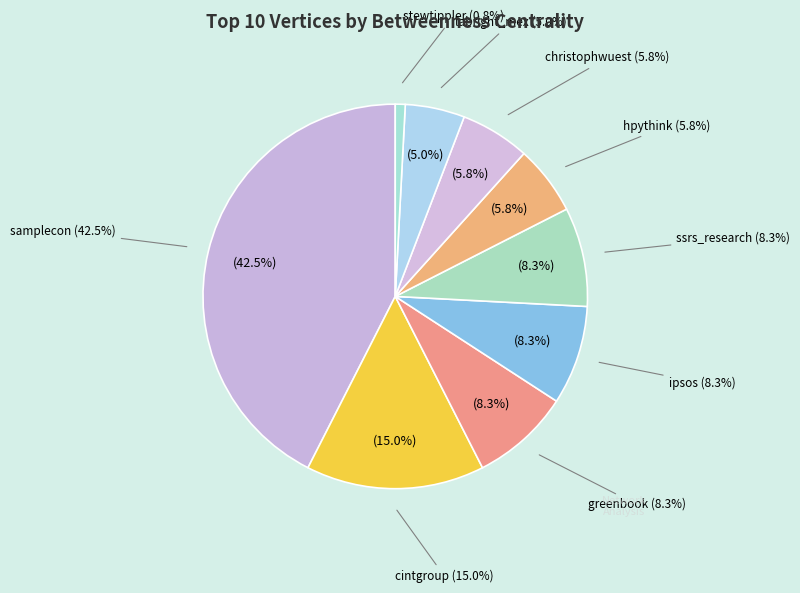

To the nearest percent, what is the combined percentage of christophwuest and samplecon?

48%